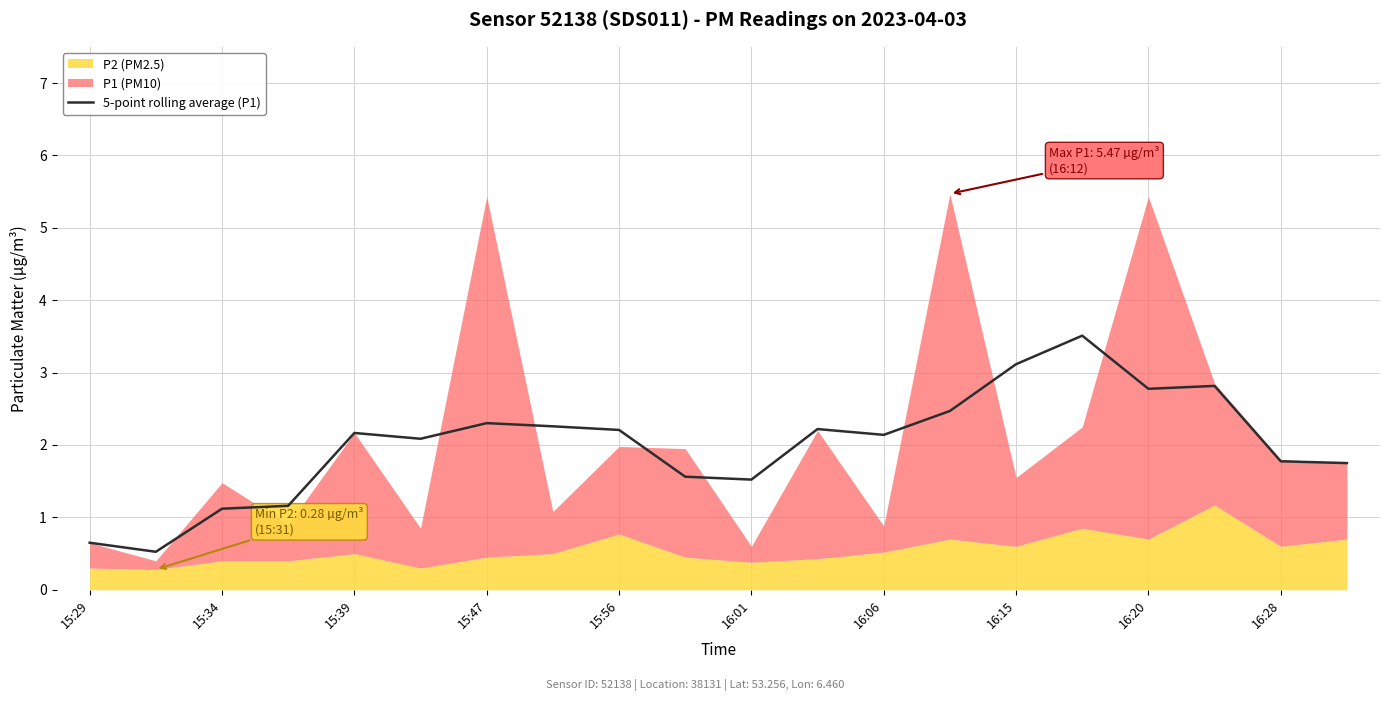

The value of 5-point rolling average (P1) at 16:28 is 2.3. True or false?

False